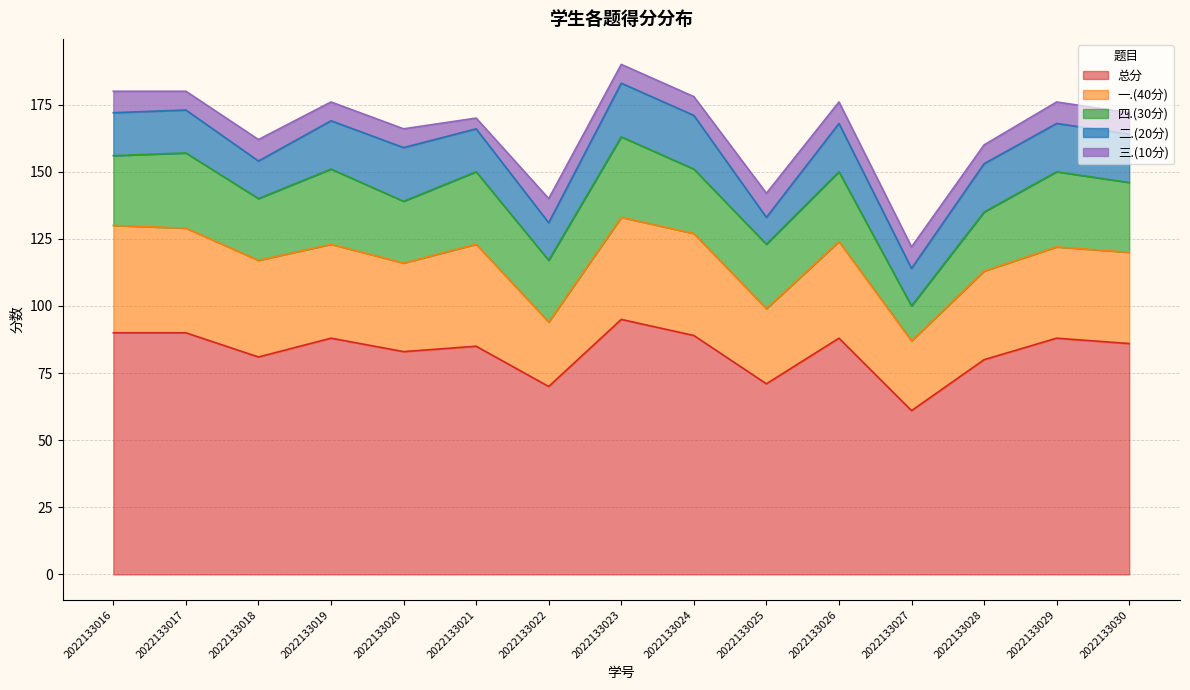

Reading left to right, what are all the values shown in this chart?

总分: 90	90	81	88	83	85	70	95	89	71	88	61	80	88	86
一.(40分): 40	39	36	35	33	38	24	38	38	28	36	26	33	34	34
四.(30分): 26	28	23	28	23	27	23	30	24	24	26	13	22	28	26
二.(20分): 16	16	14	18	20	16	14	20	20	10	18	14	18	18	18
三.(10分): 8	7	8	7	7	4	9	7	7	9	8	8	7	8	8